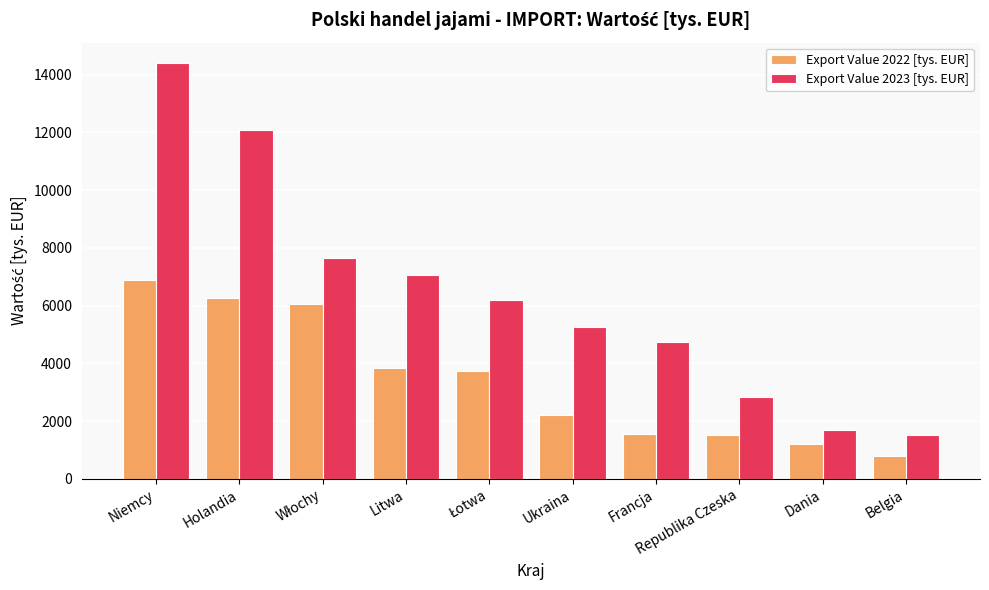

Does the chart contain any negative values?

No